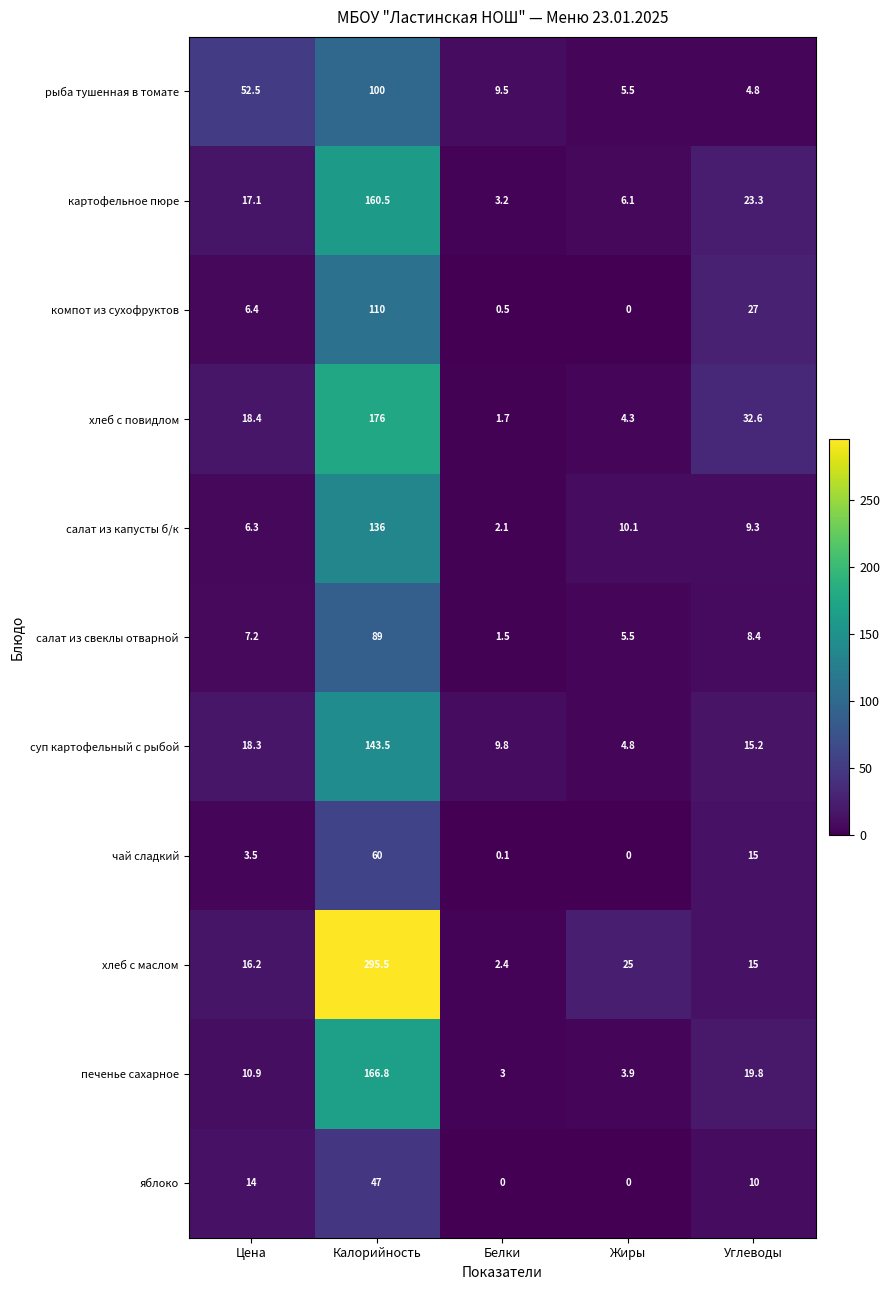

Which series has the largest total across all categories?

хлеб с маслом